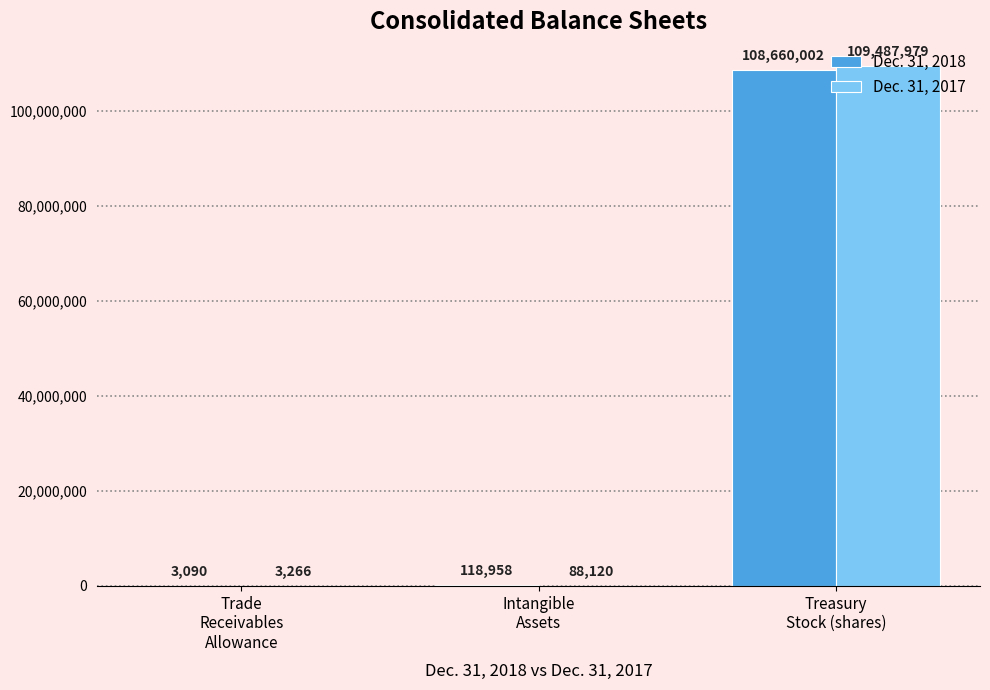

Reading left to right, what are all the values shown in this chart?

Dec. 31, 2018: 3090	118958	108660002
Dec. 31, 2017: 3266	88120	109487979